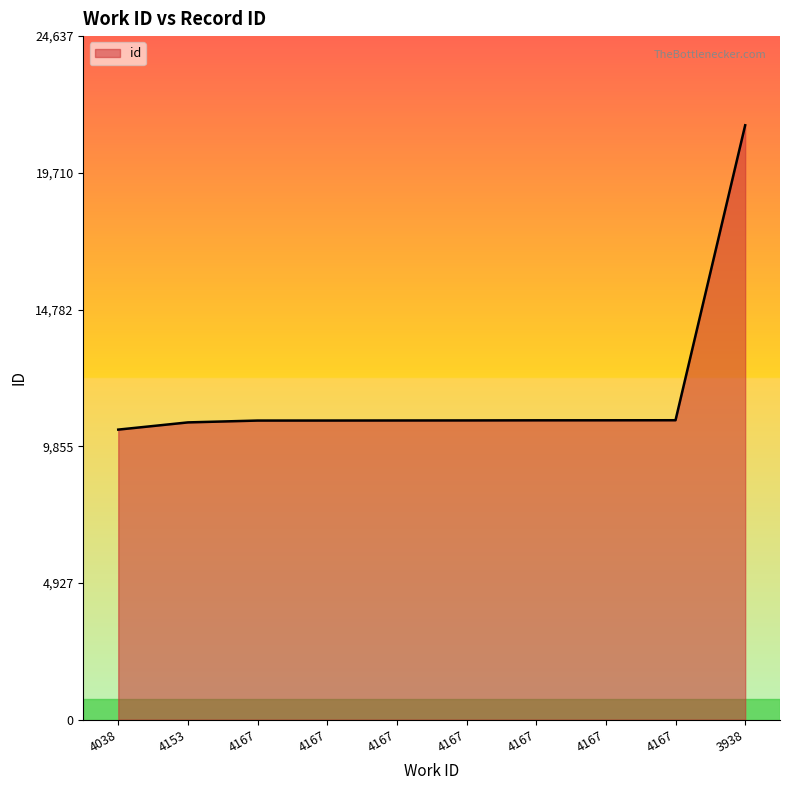

List the labels in order of value, smallest first.

4038, 4153, 4167, 4167, 4167, 4167, 4167, 4167, 4167, 3938